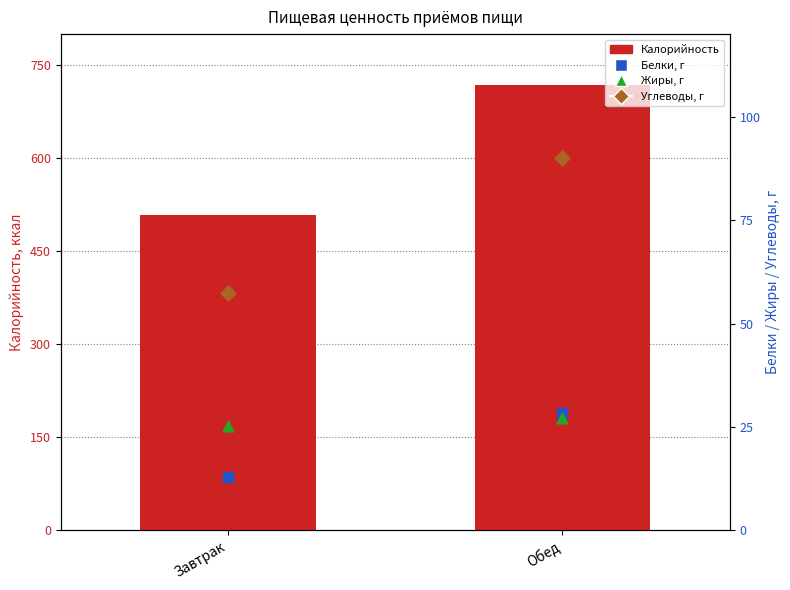

What is the total value across all series at Завтрак?

603.8